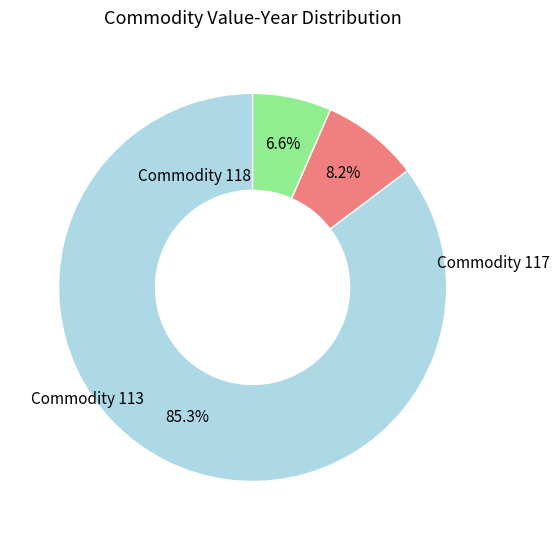

Does any single category account for the majority?

Yes